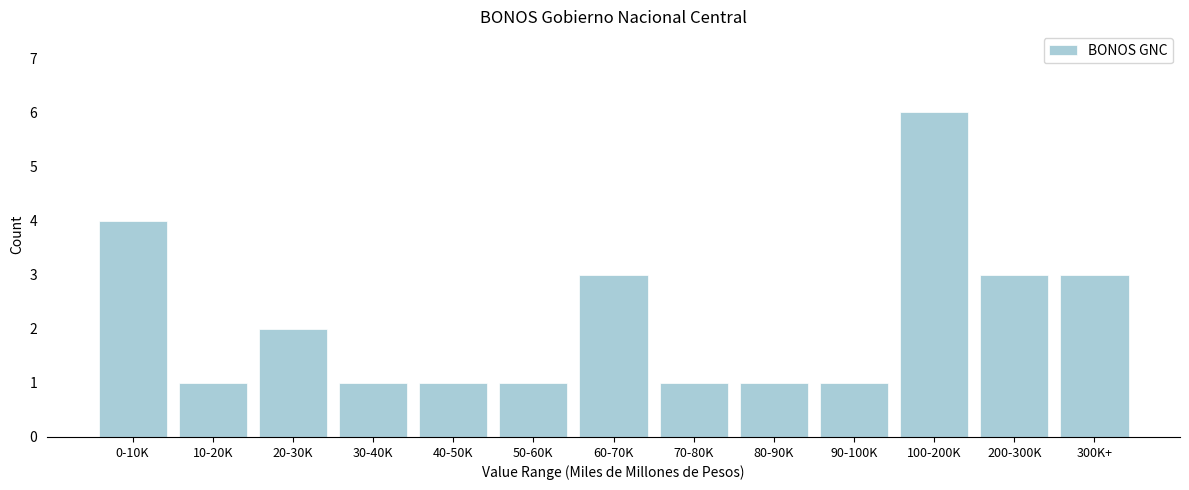

Reading left to right, extract all data points from this chart.

4	1	2	1	1	1	3	1	1	1	6	3	3